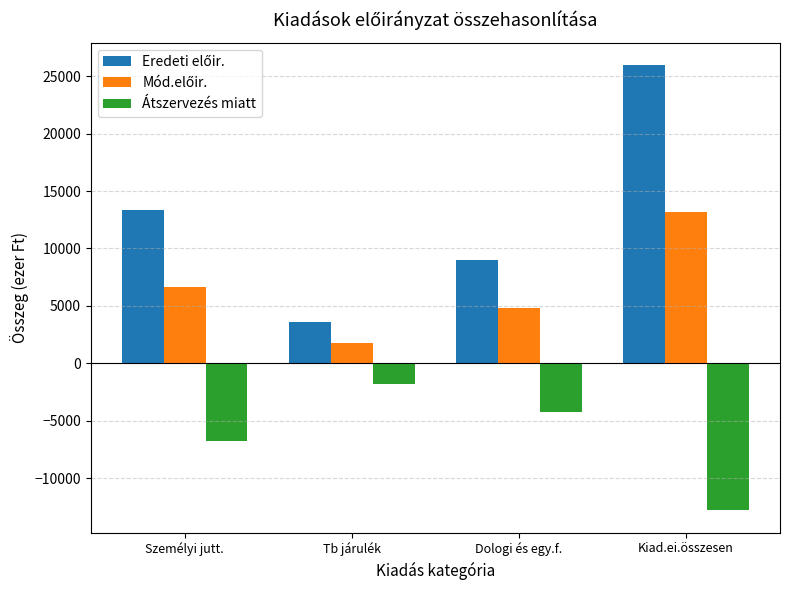

What is the total value across all series at Dologi és egy.f.?

9542